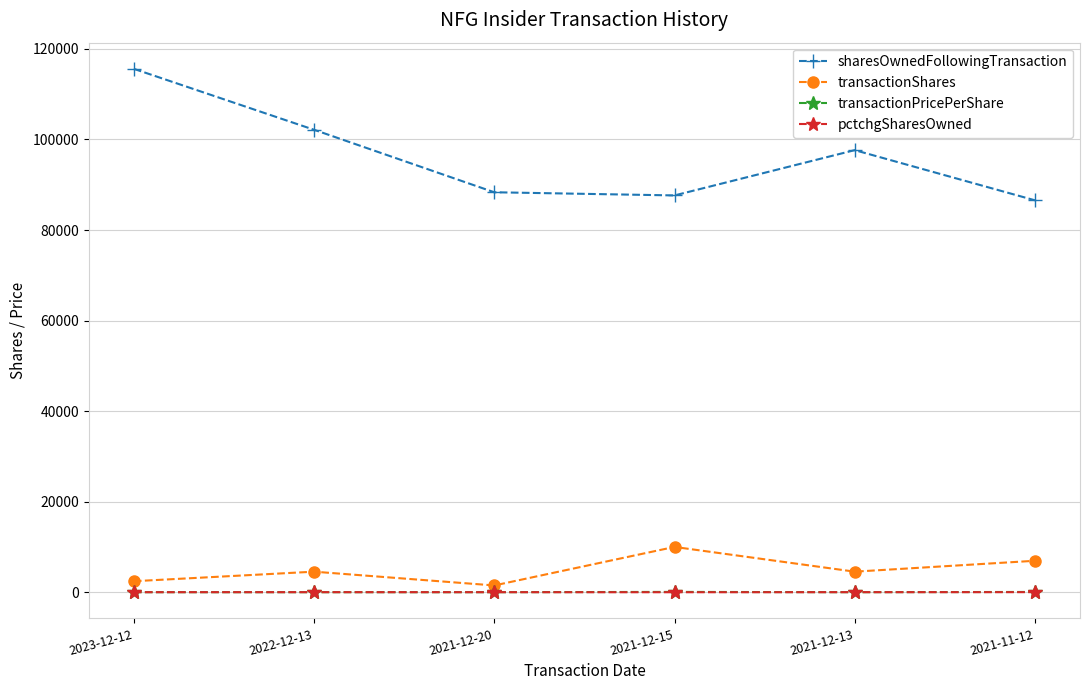

At how many categories does at least one series exceed 111797?

1